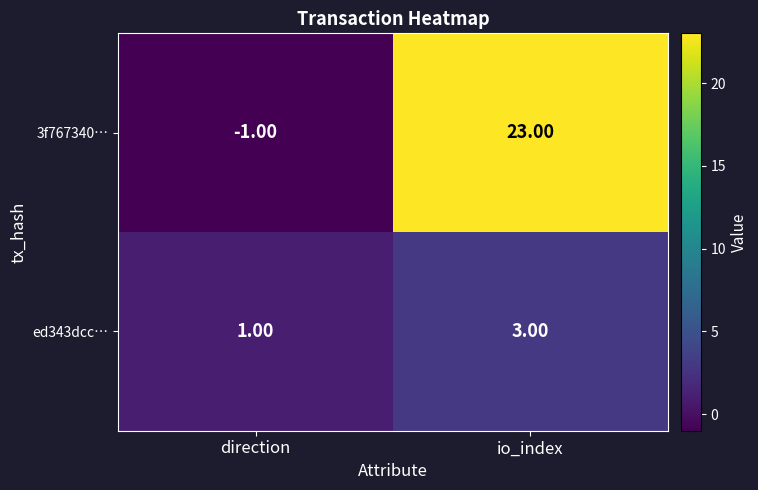

Rank the series by their average value, from highest to lowest.

3f767340…, ed343dcc…